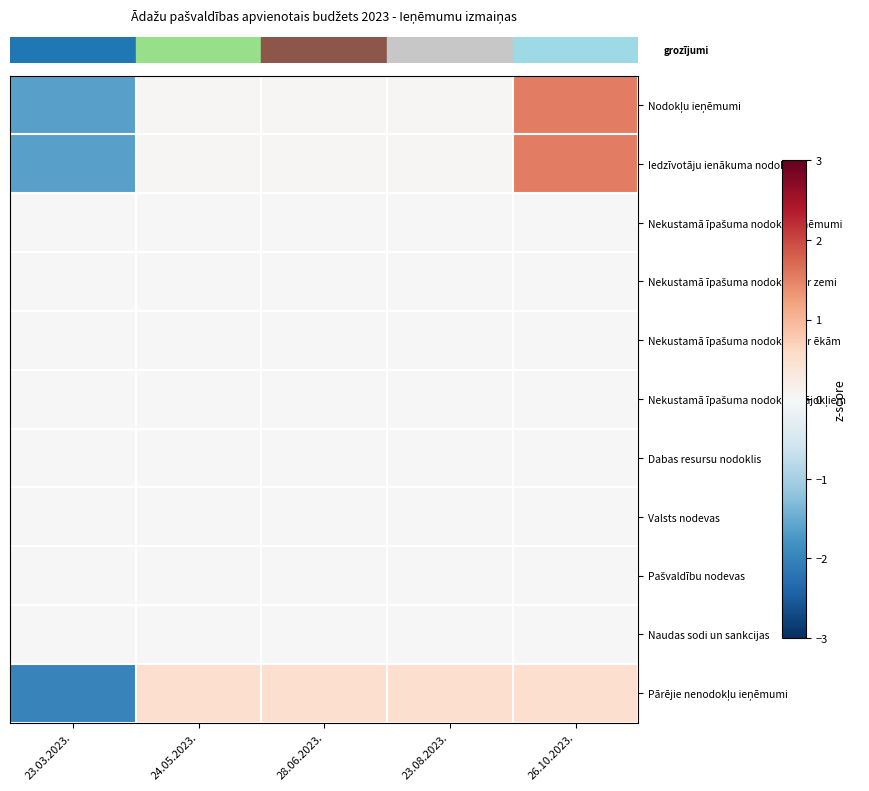

Which series has the largest range (max minus min)?

row_0